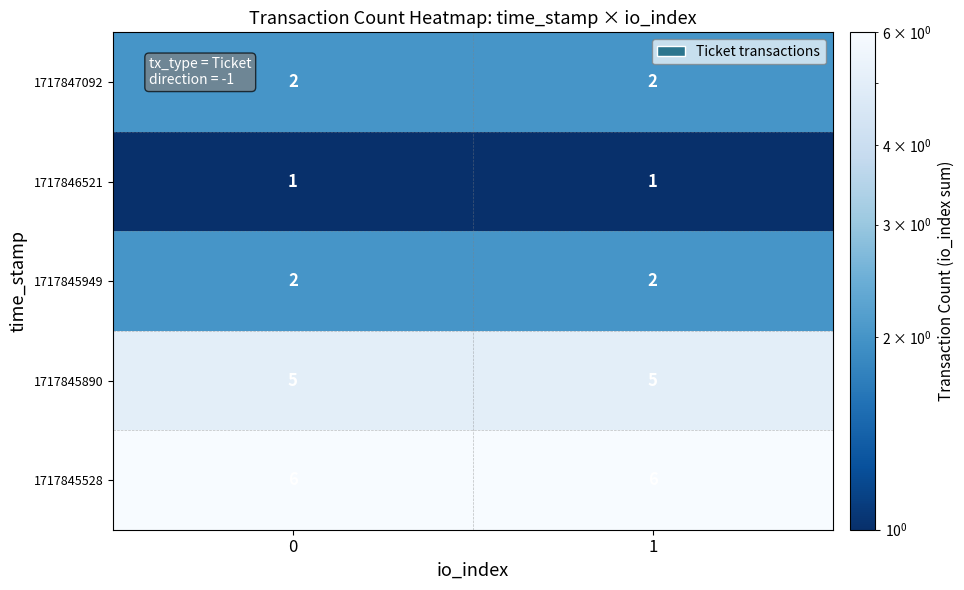

What is the spread (max minus min) of values at 1?

5